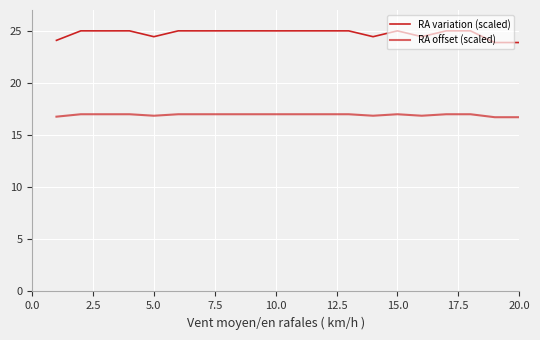

At which category does RA variation (scaled) reach its first local valley?

5.0